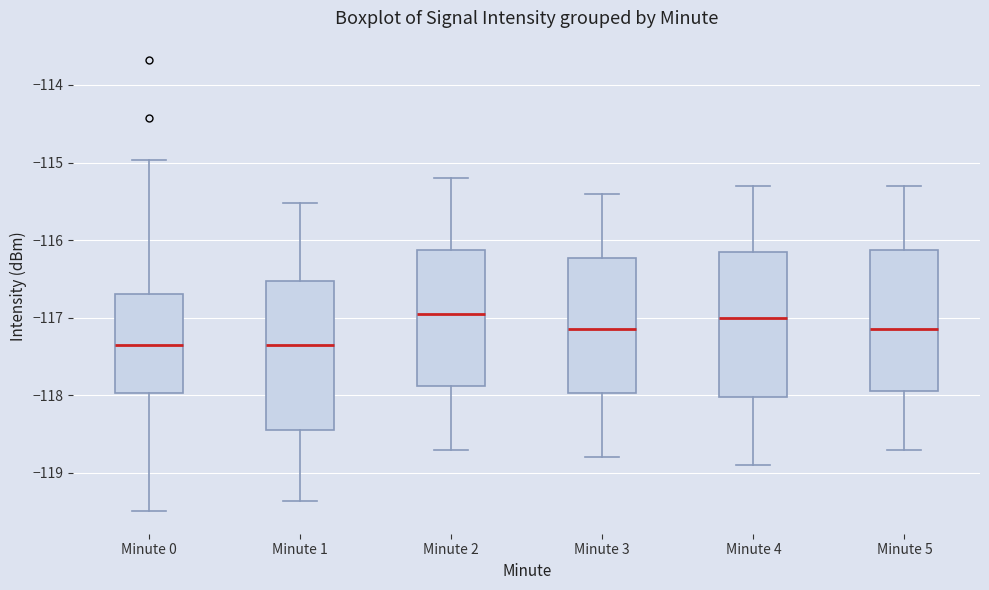

Reading left to right, read every box against the y-axis: the position of its median line, the range the box covers, and the ends of its whiskers. The values are not printed on the chart, so give them approximately, as read against the axis.

Minute 0: median -117.4, box -118.0 to -116.7, whiskers -119.5 to -115.0
Minute 1: median -117.3, box -118.5 to -116.5, whiskers -119.4 to -115.5
Minute 2: median -116.9, box -117.9 to -116.1, whiskers -118.7 to -115.2
Minute 3: median -117.1, box -118.0 to -116.2, whiskers -118.8 to -115.4
Minute 4: median -117.0, box -118.0 to -116.1, whiskers -118.9 to -115.3
Minute 5: median -117.1, box -117.9 to -116.1, whiskers -118.7 to -115.3